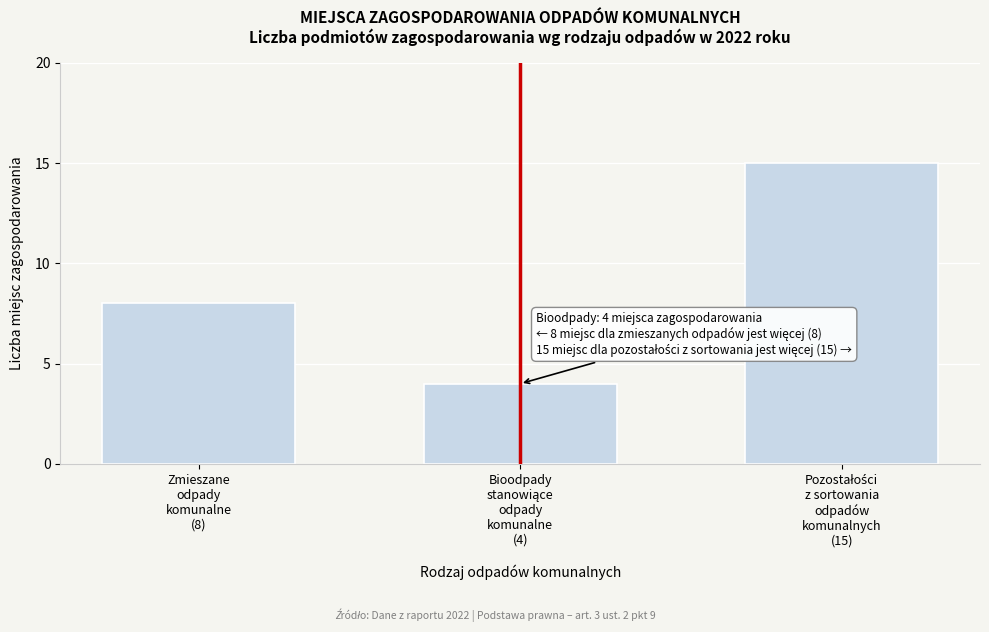

Reading left to right, what are all the values shown in this chart?

8	4	15